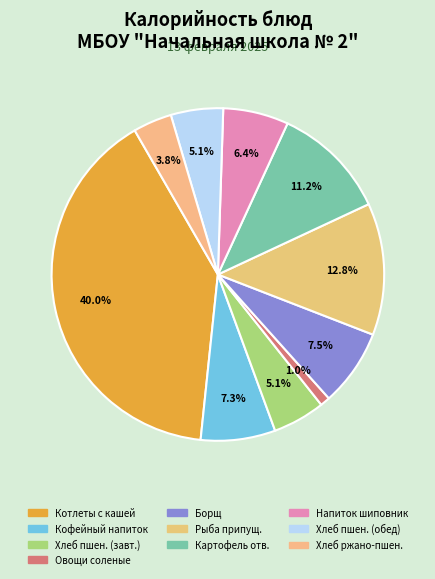

To the nearest percent, what is the difference between the largest and smallest slice percentages?

39%